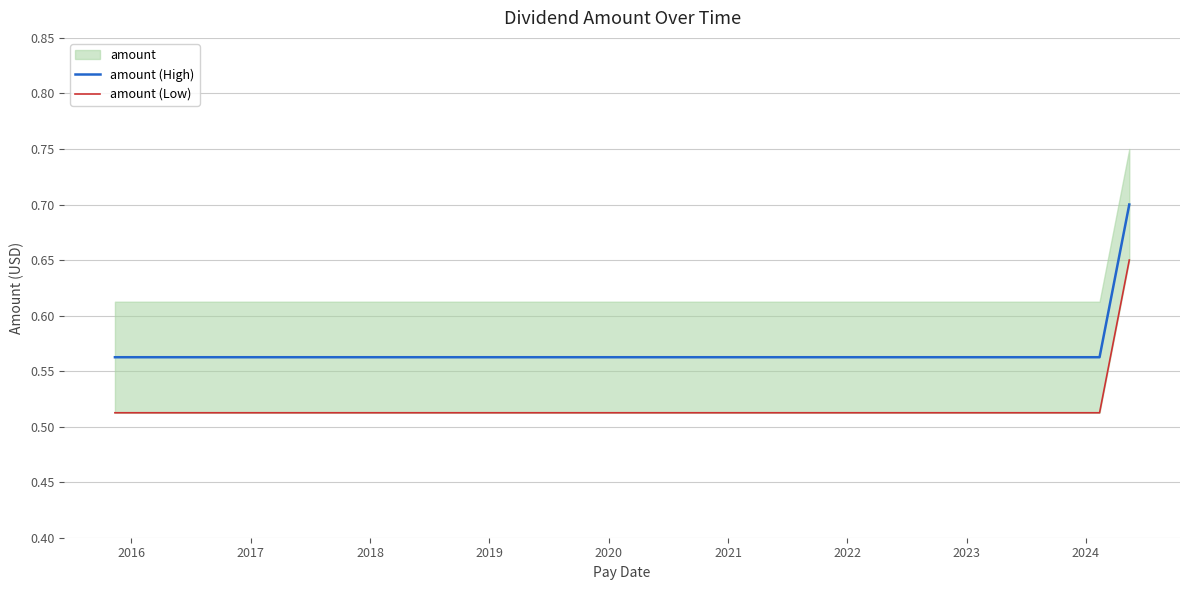

What is the difference between the maximum and minimum values in the amount (Low) series?

0.1